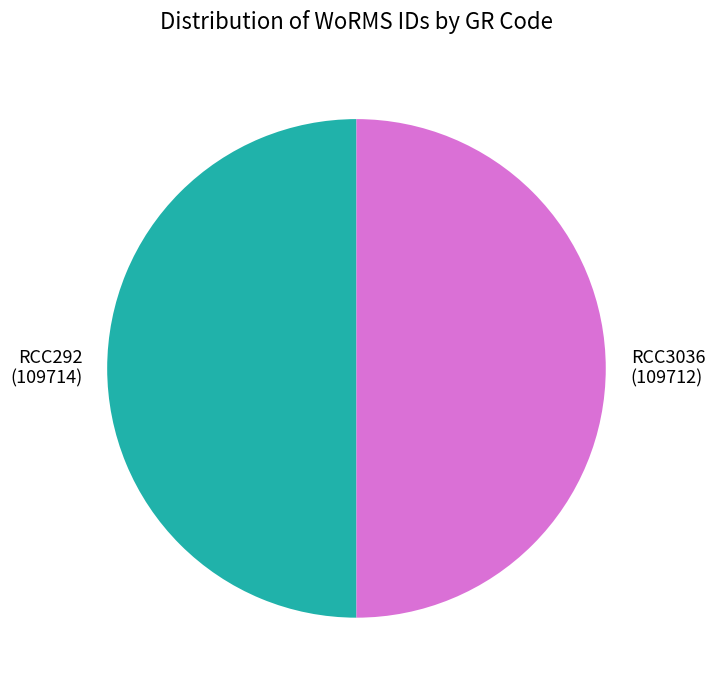

Approximately how many times larger is the value at RCC3036 compared to RCC292?

1.0